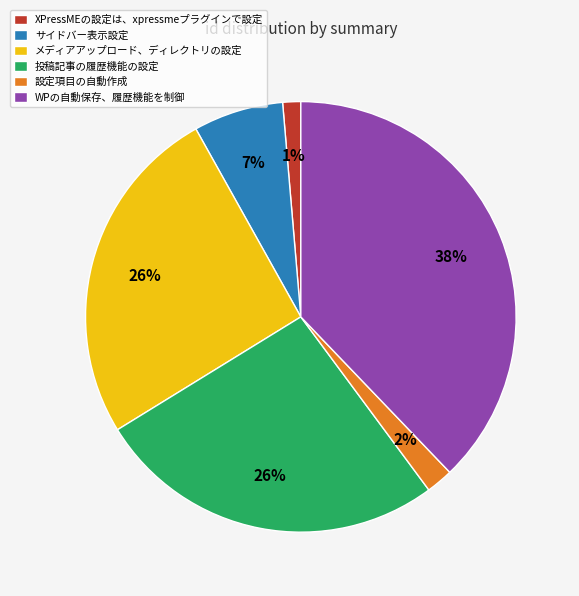

What is the largest slice in the pie chart?

WPの自動保存、履歴機能を制御